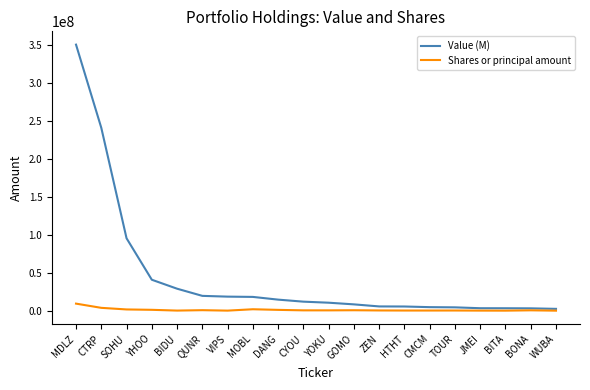

Rank the series by their maximum value, from highest to lowest.

Value (M), Shares or principal amount